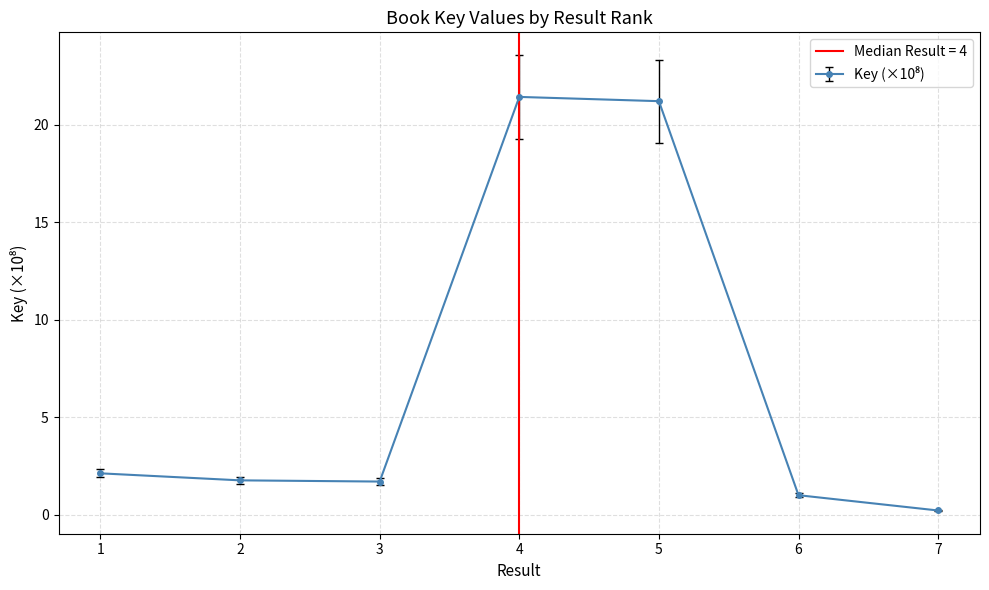

What is the difference between the values at 1 and 7?

1.7